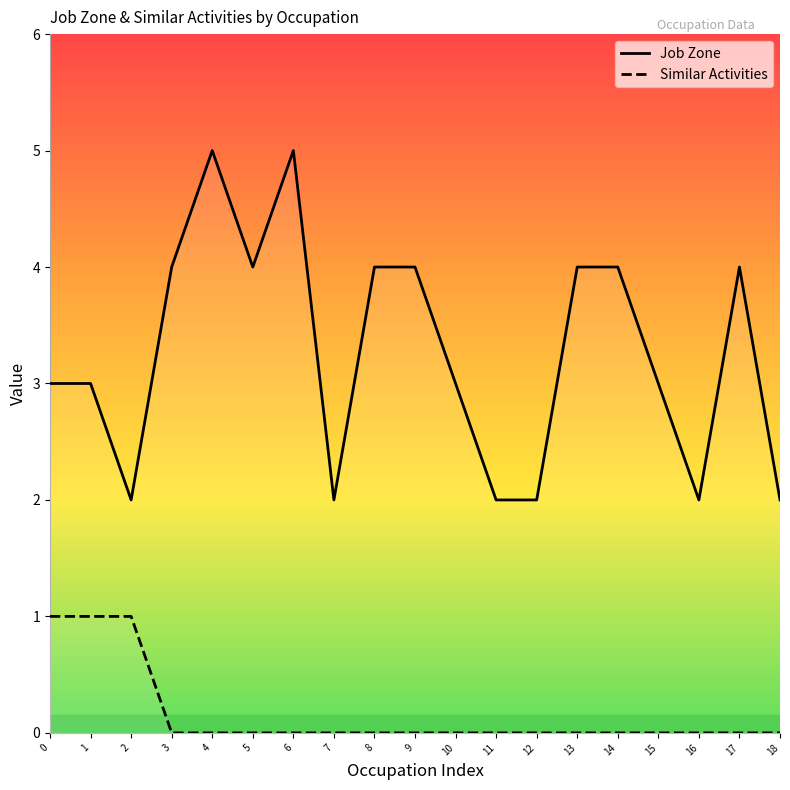

Which series has the largest range (max minus min)?

Job Zone